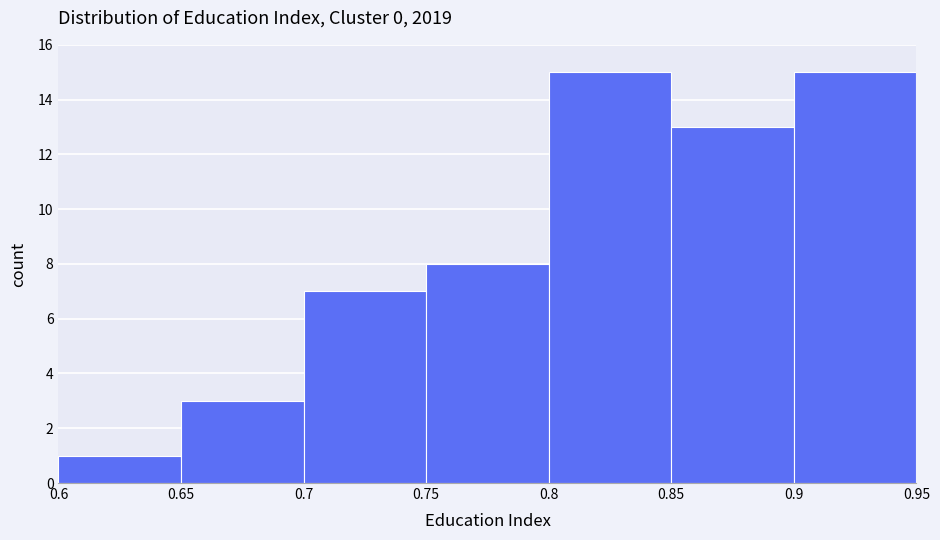

What is the height of the bar covering 0.8 to 0.85 on the x-axis? The values are not printed on the chart, so give them approximately, as read against the axis.

15